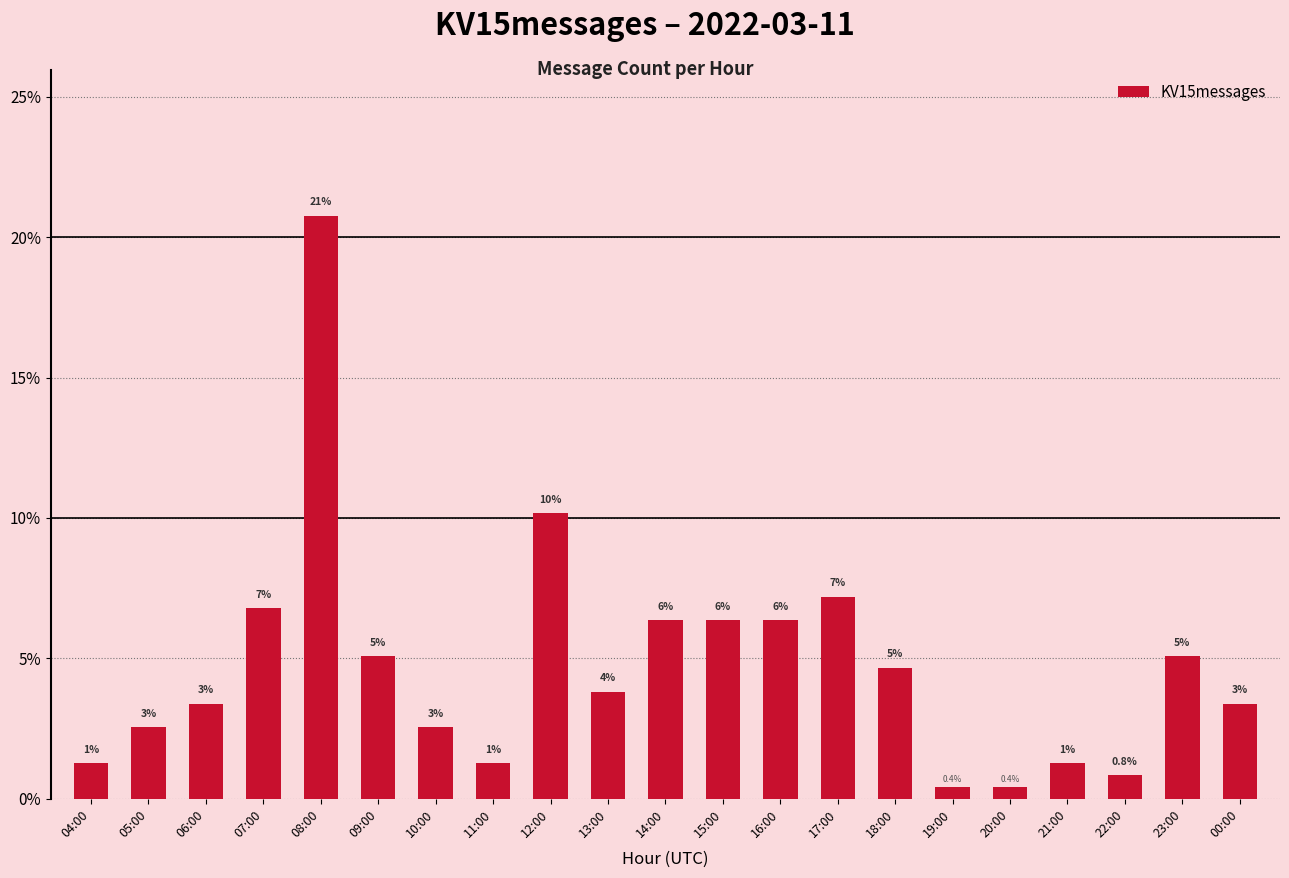

Are the bars horizontal?

No